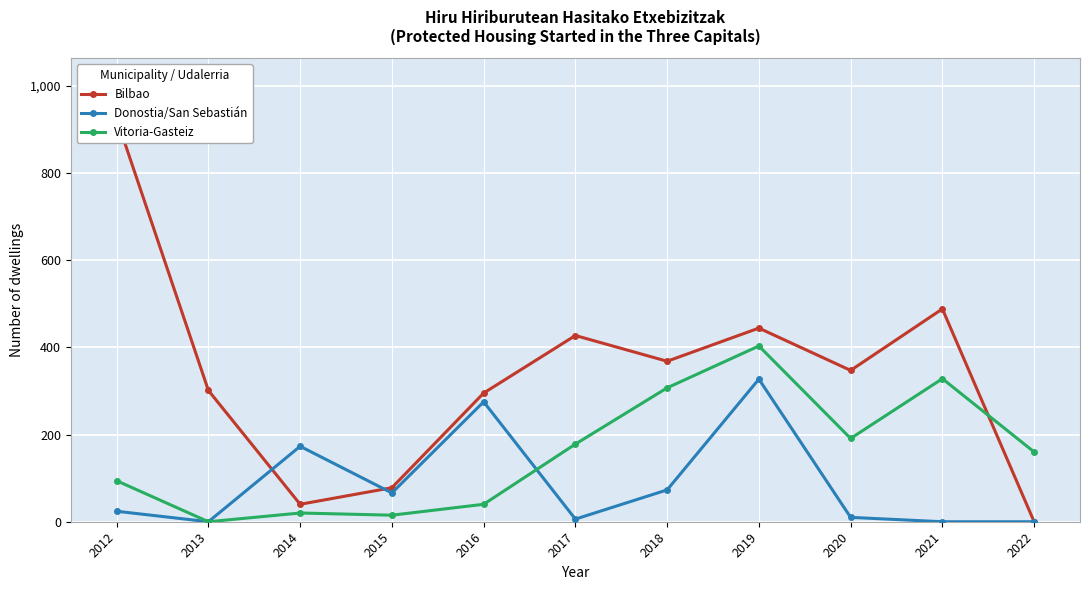

What is the value of the Donostia/San Sebastián point at the 4th from the left?

66